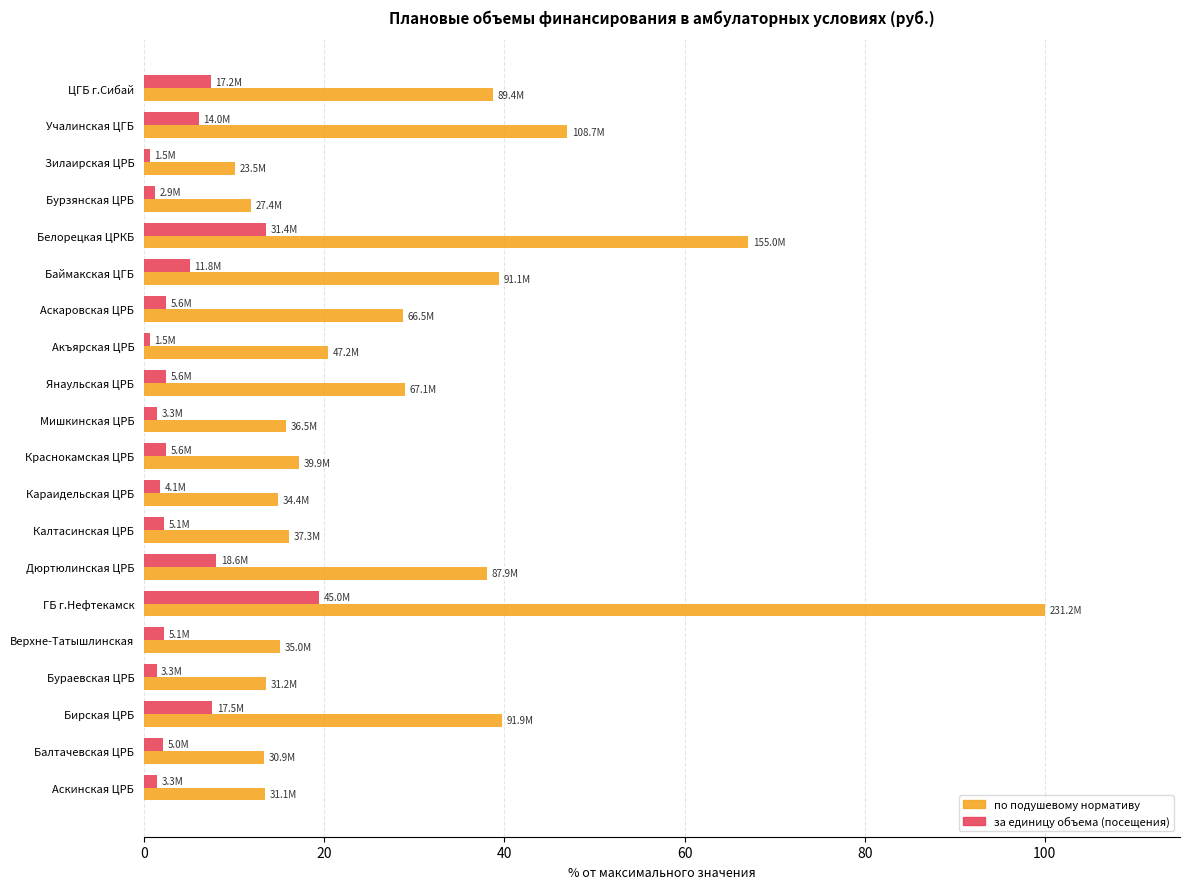

Which label corresponds to the largest value in the chart?

ГБ г.Нефтекамск